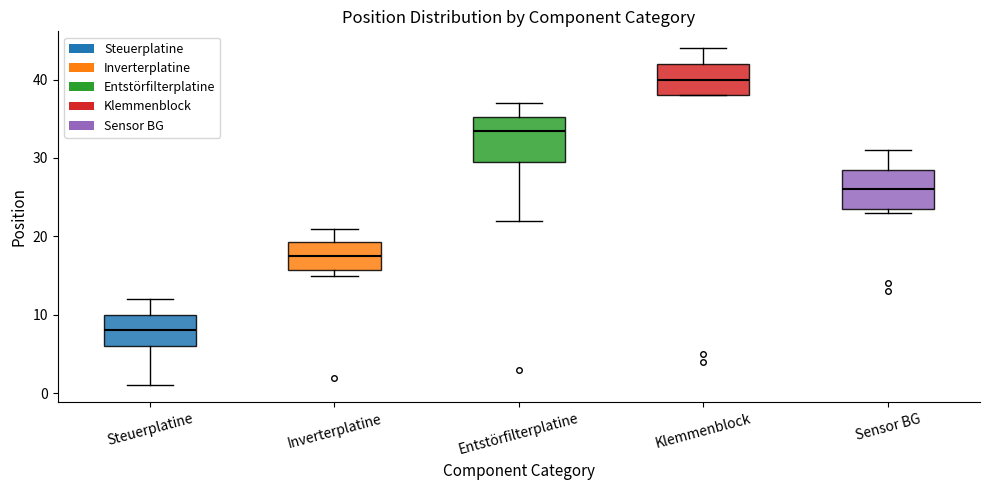

Reading left to right, read every box against the y-axis: the position of its median line, the range the box covers, and the ends of its whiskers. The values are not printed on the chart, so give them approximately, as read against the axis.

Steuerplatine: median 8, box 6 to 10, whiskers 1 to 12
Inverterplatine: median 18, box 16 to 19, whiskers 15 to 21
Entstörfilterplatine: median 34, box 30 to 35, whiskers 22 to 37
Klemmenblock: median 40, box 38 to 42, whiskers 38 to 44
Sensor BG: median 26, box 24 to 29, whiskers 23 to 31